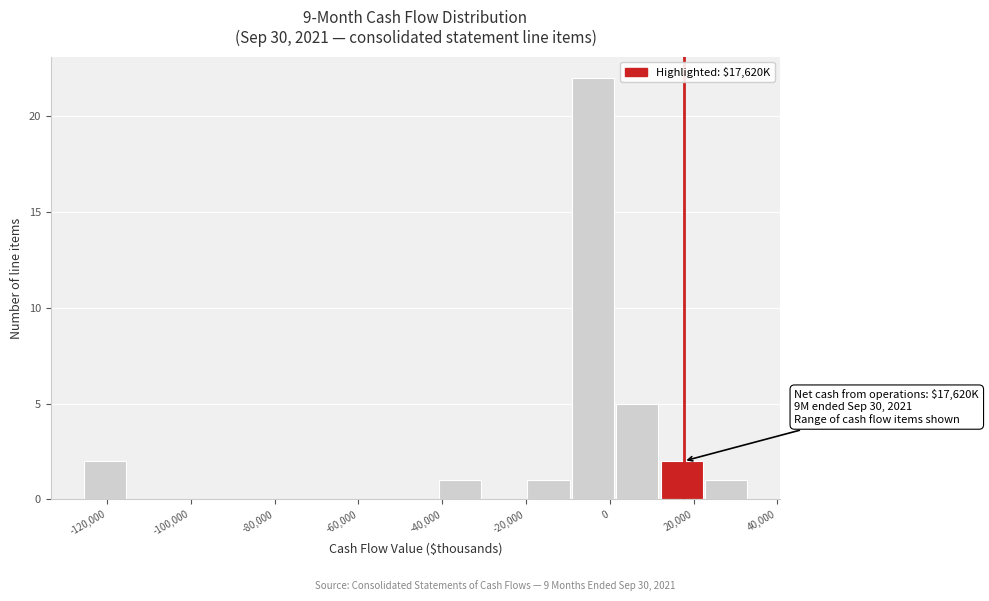

Which range on the x-axis has the tallest bar?

-10000 to 2000